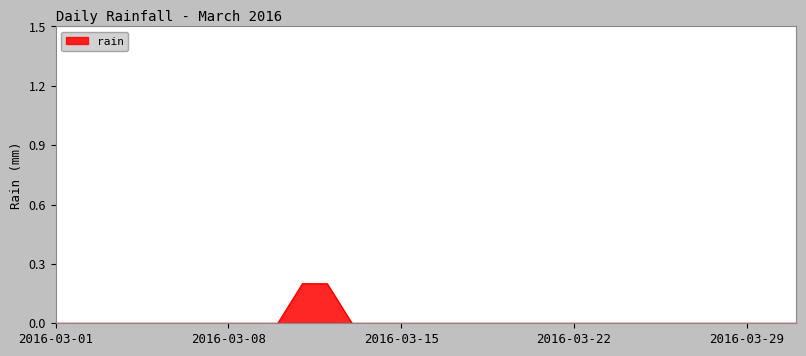

Reading right to left, transcribe all the data shown in this chart.

2016-03-31=0.0	2016-03-30=0.0	2016-03-29=0.0	2016-03-28=0.0	2016-03-27=0.0	2016-03-26=0.0	2016-03-25=0.0	2016-03-24=0.0	2016-03-23=0.0	2016-03-22=0.0	2016-03-21=0.0	2016-03-20=0.0	2016-03-19=0.0	2016-03-18=0.0	2016-03-17=0.0	2016-03-16=0.0	2016-03-15=0.0	2016-03-14=0.0	2016-03-13=0.0	2016-03-12=0.2	2016-03-11=0.2	2016-03-10=0.0	2016-03-09=0.0	2016-03-08=0.0	2016-03-07=0.0	2016-03-06=0.0	2016-03-05=0.0	2016-03-04=0.0	2016-03-03=0.0	2016-03-02=0.0	2016-03-01=0.0